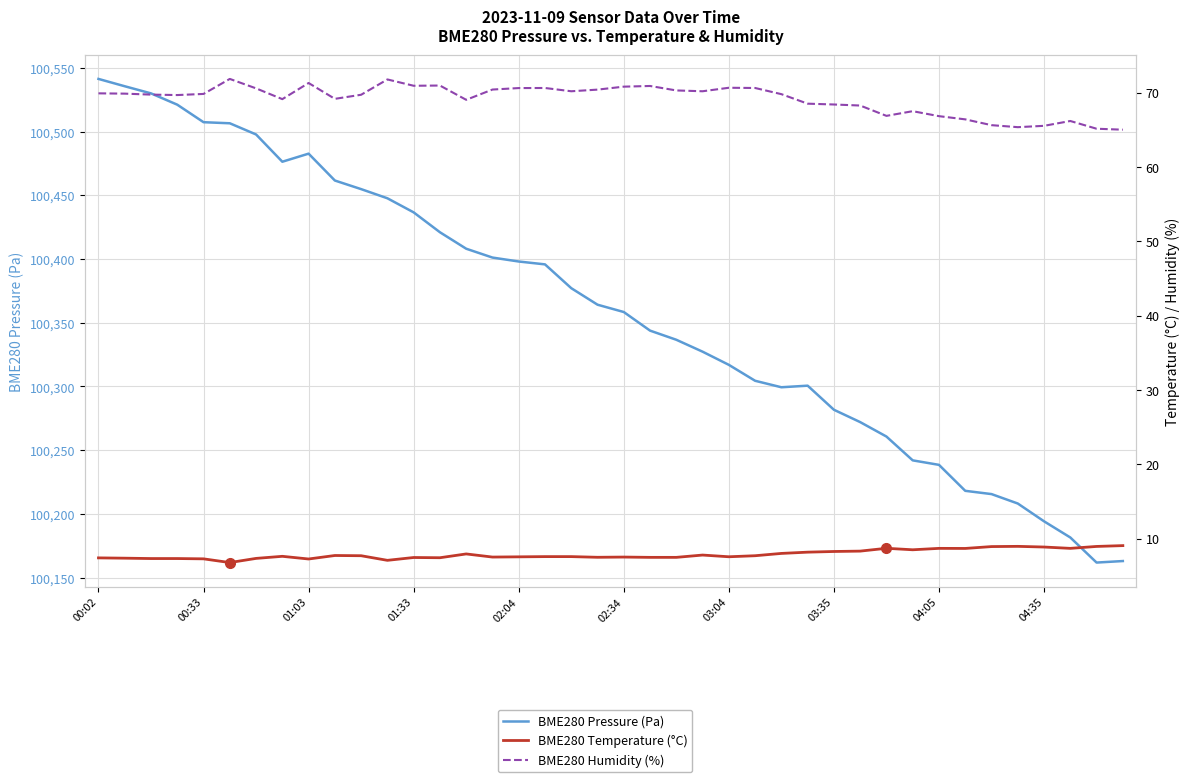

What is the difference between the maximum and minimum values in the BME280 Humidity (%) series?

6.8